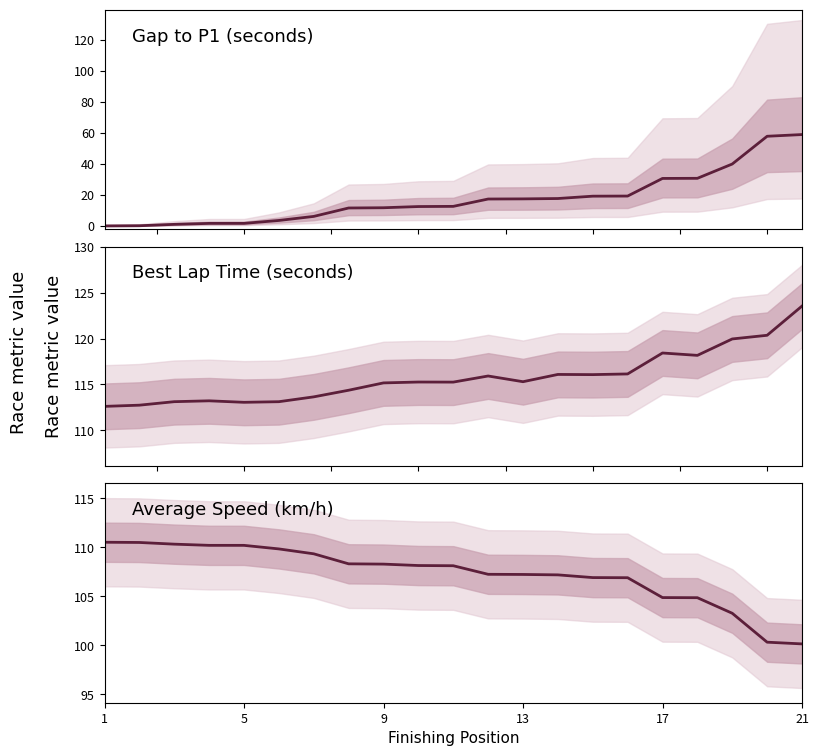

What are all the series names shown in the legend?

Gap to P1, Best Lap Time, Average Speed